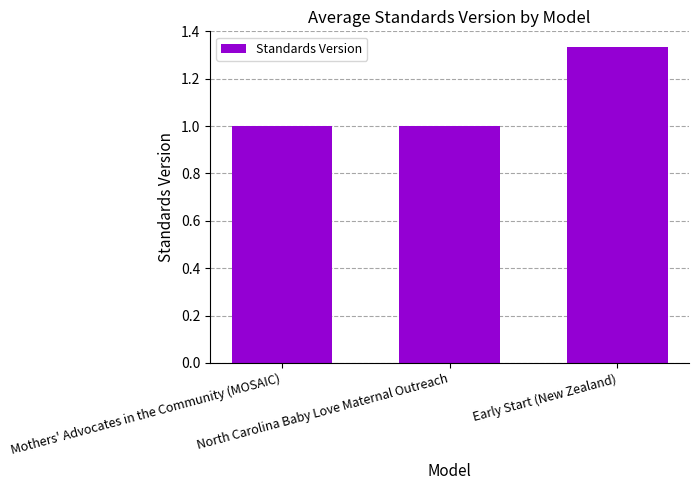

What is the sum of all values?

3.3